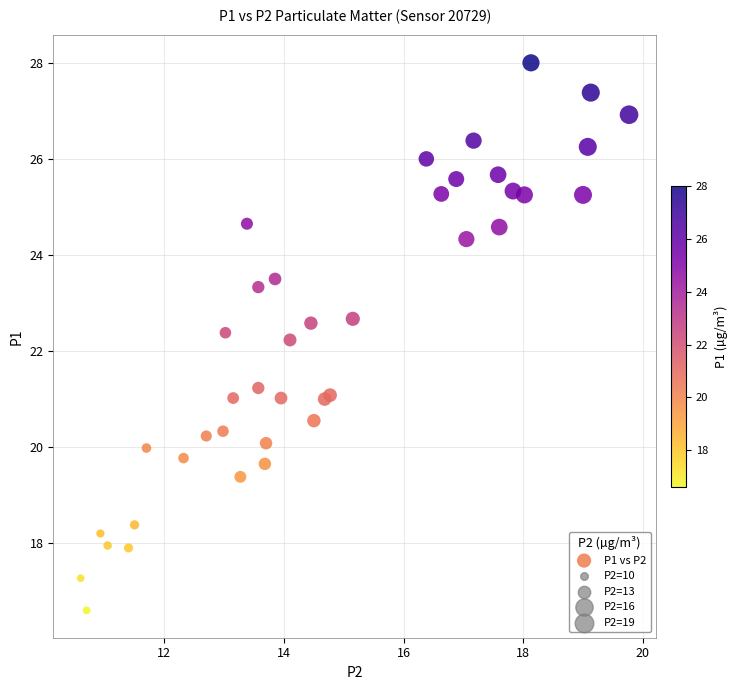

What Y value in the scatter plot is closest to 22?

22.2